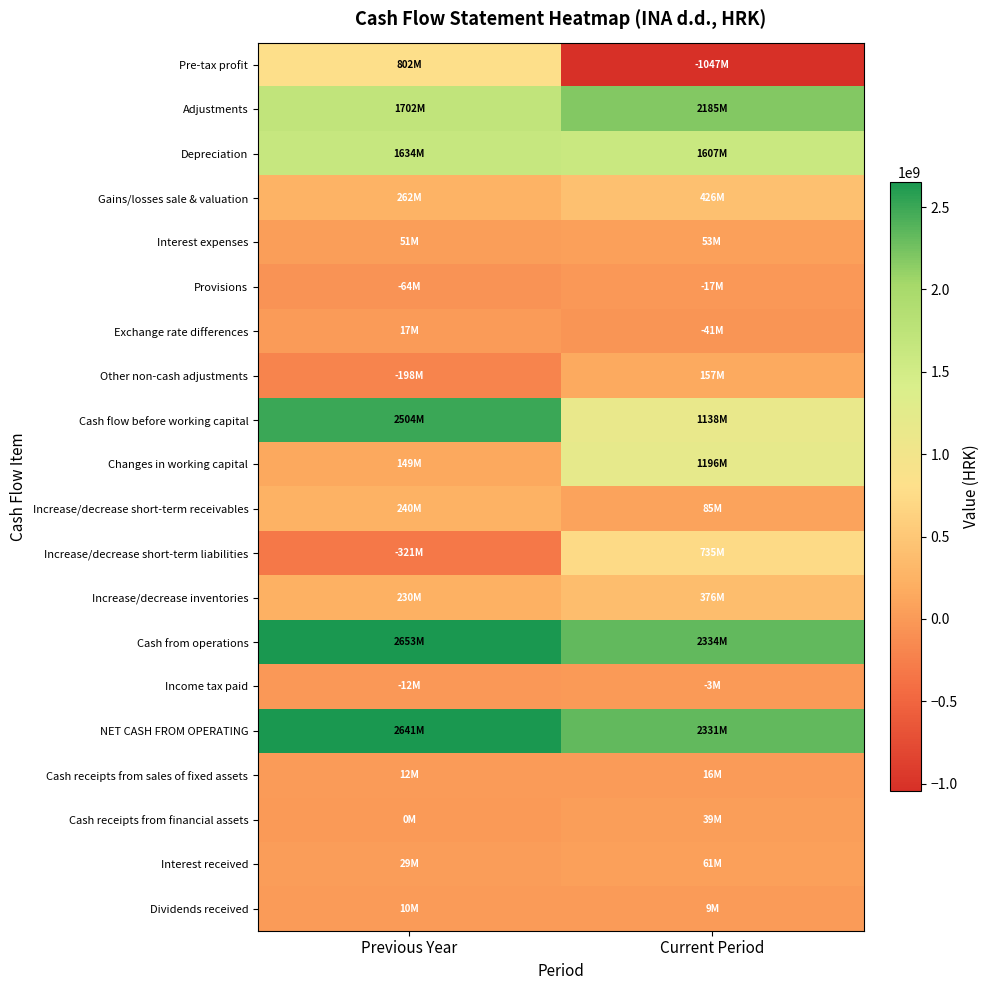

Count the number of categories in the chart.

2